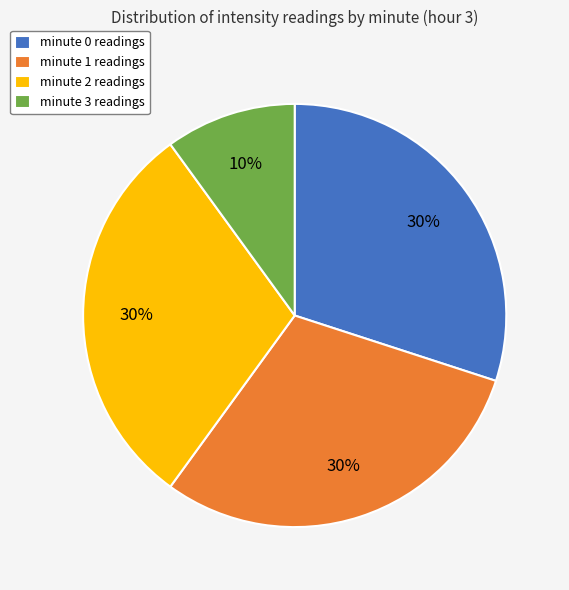

Approximately how many times larger is the value at minute 0 readings compared to minute 3 readings?

3.0